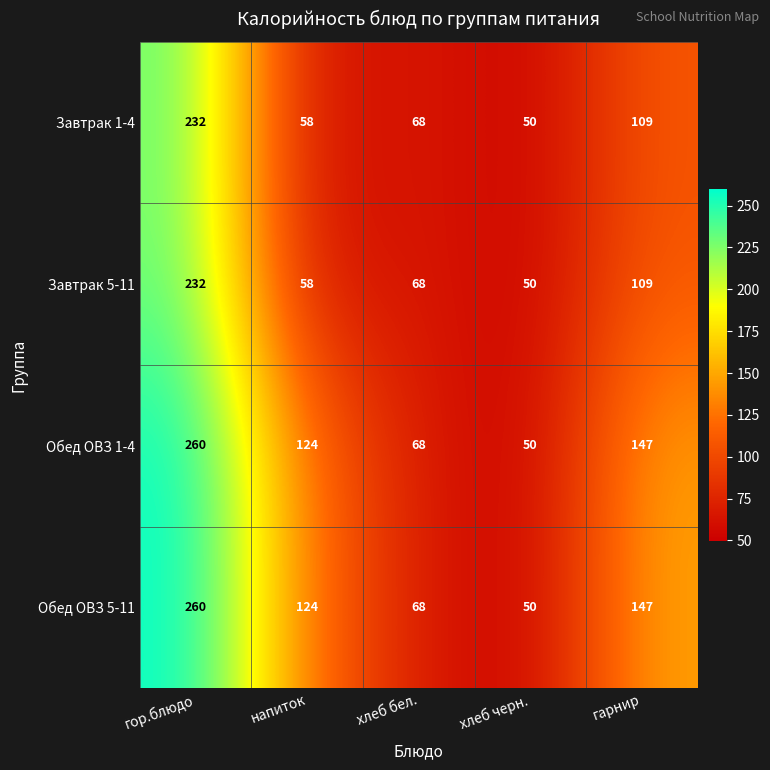

What is the difference between the maximum and second lowest values in the Обед ОВЗ 5-11 series?

192